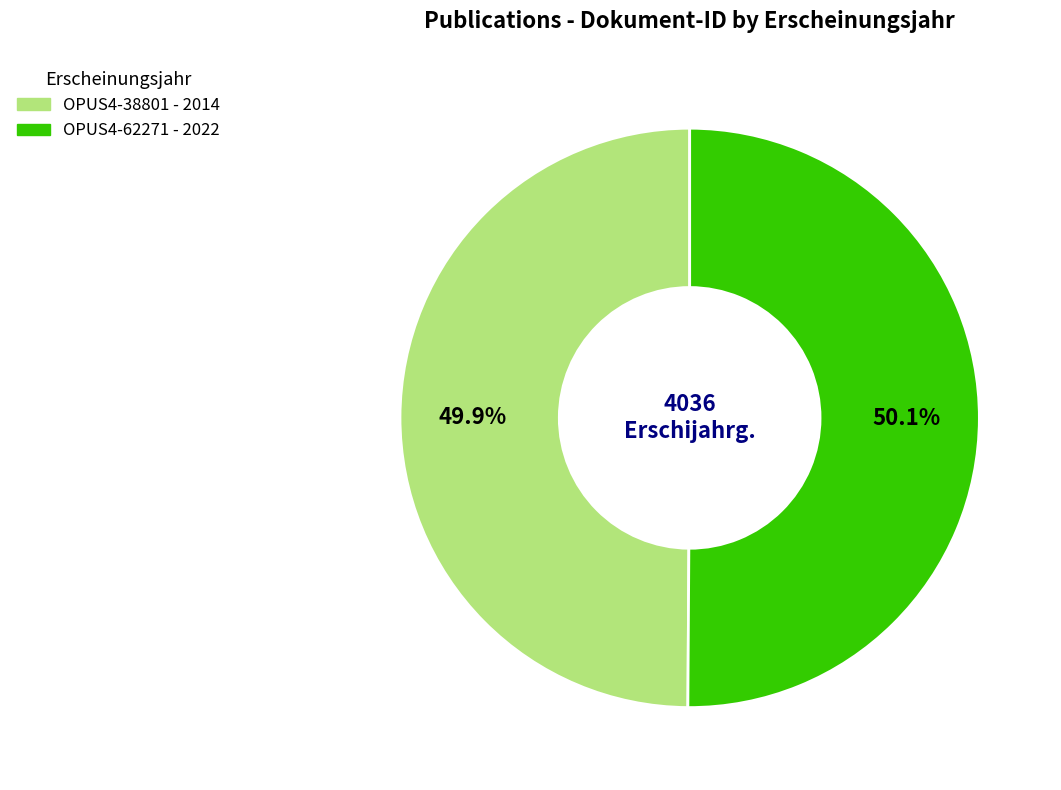

Is there a majority slice in this chart?

Yes